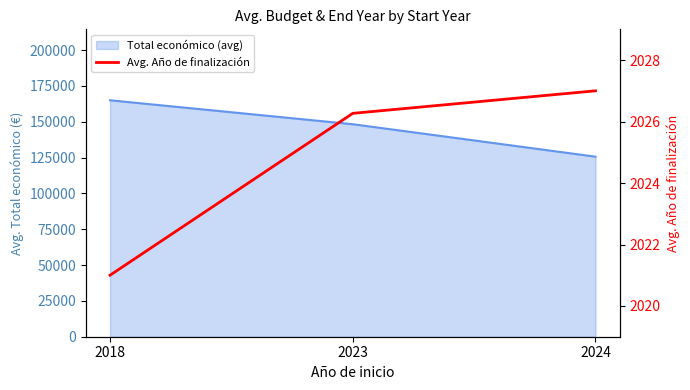

The value at 2023 is 3073.7. True or false?

False